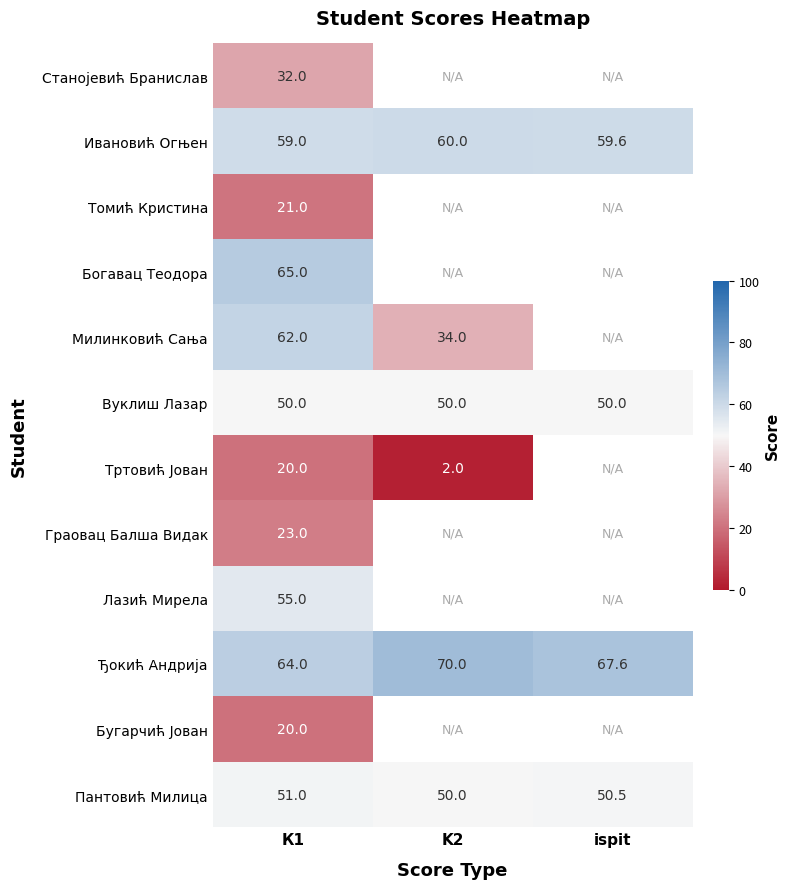

Which has a higher value, ispit or K2?

K2